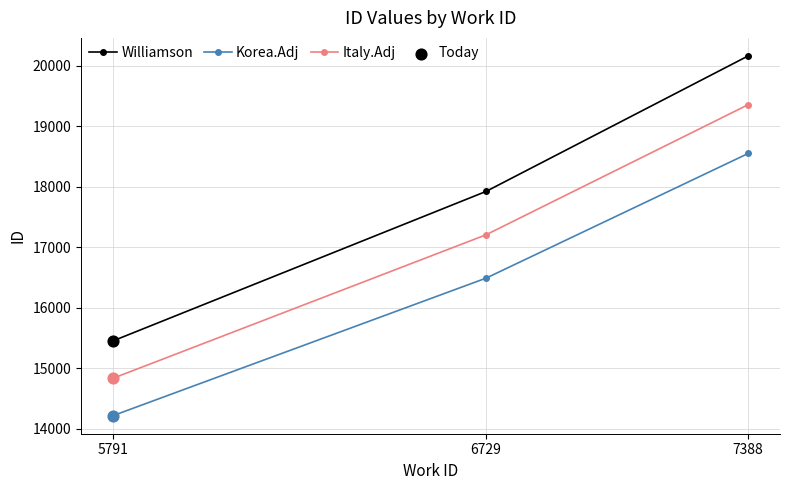

At how many categories does at least one series exceed 15059?

3